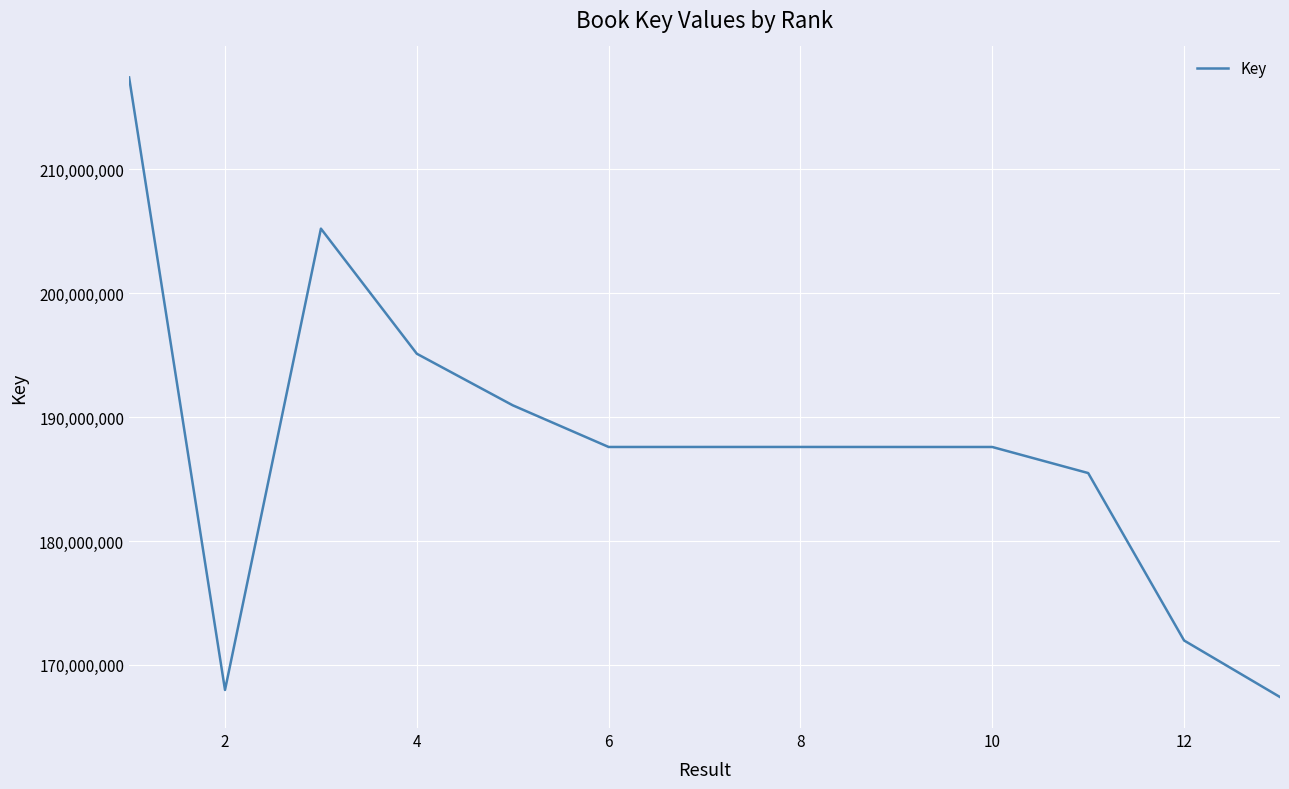

What is the minimum value shown in the chart?

167409819